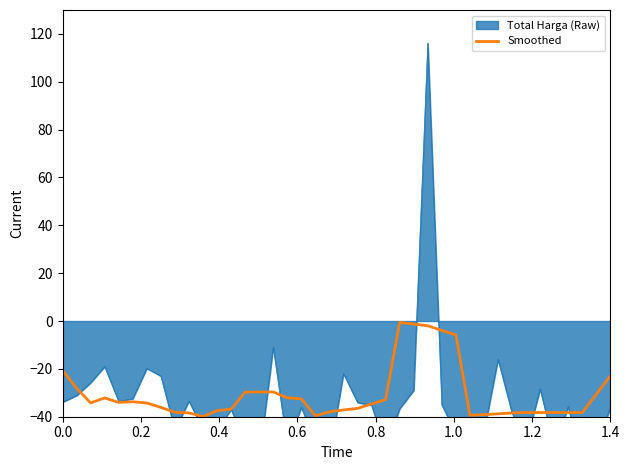

What is the minimum value for Smoothed?

-39.9